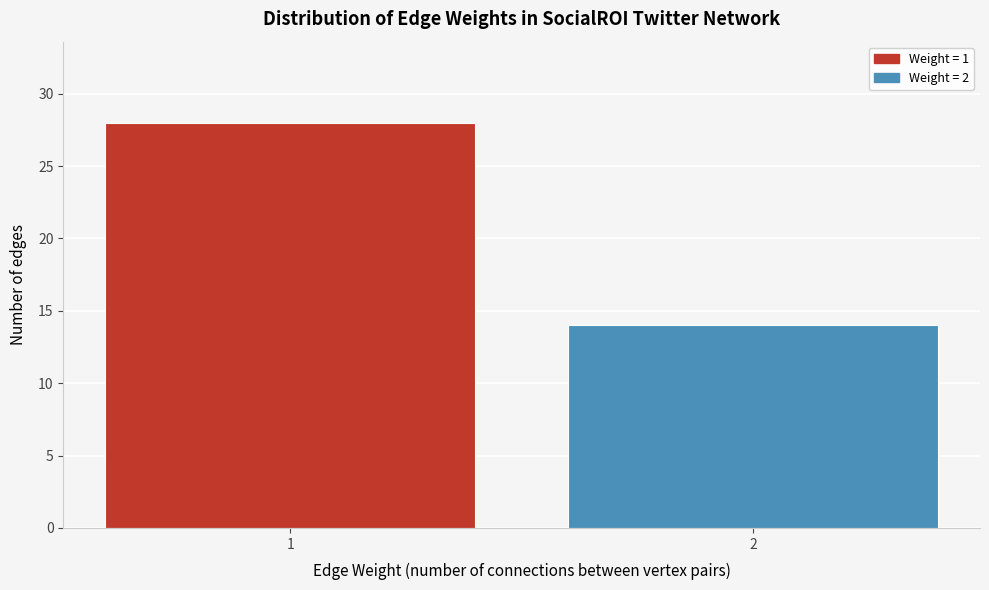

Reading left to right, transcribe all the data shown in this chart.

1=28	2=14